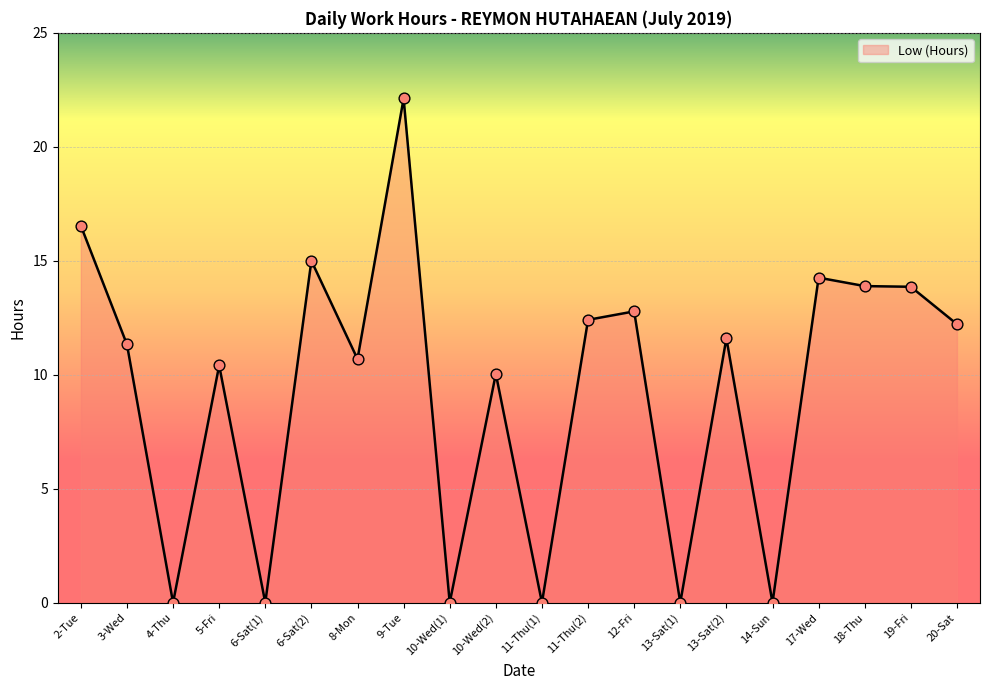

Approximately how many times larger is the value at 12-Fri compared to 11-Thu(2)?

1.0